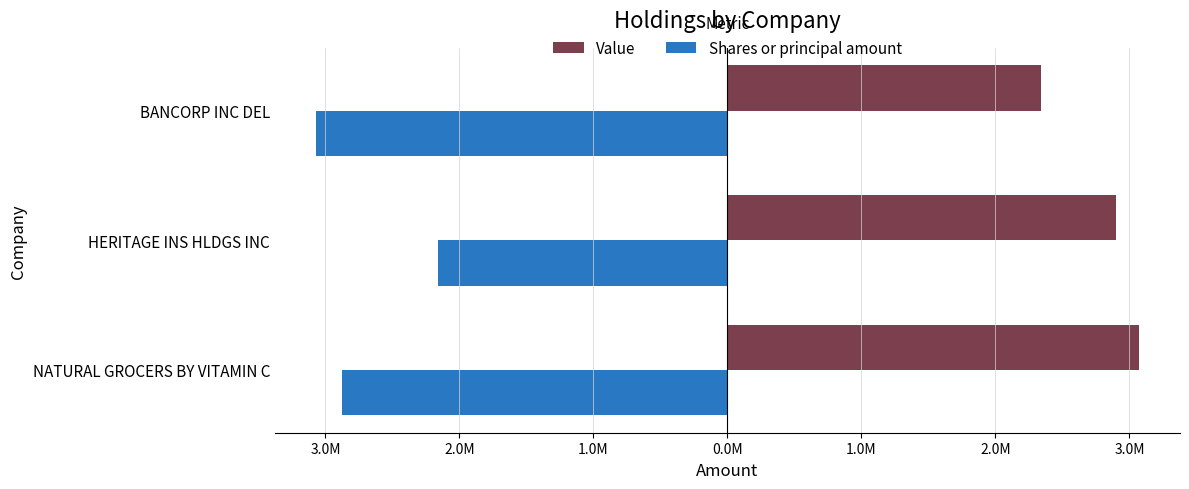

What are all the series names shown in the legend?

Value, Shares or principal amount